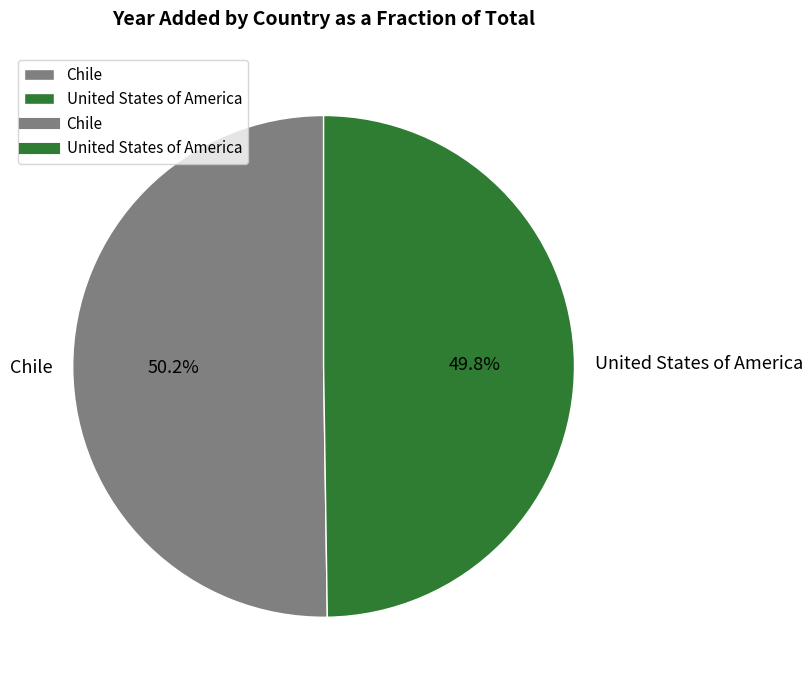

Approximately how many times larger is the value at Chile compared to United States of America?

1.0